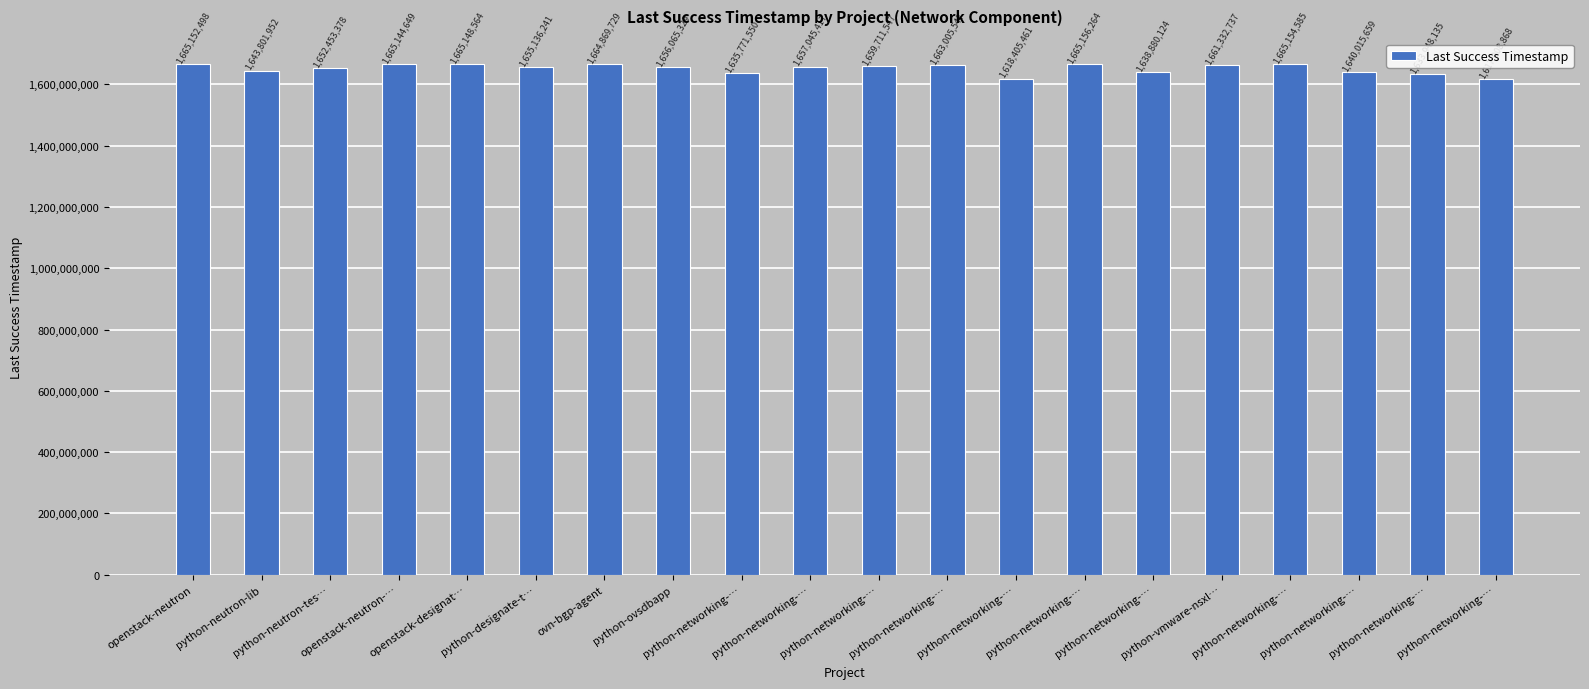

How many bars are there in total?

20